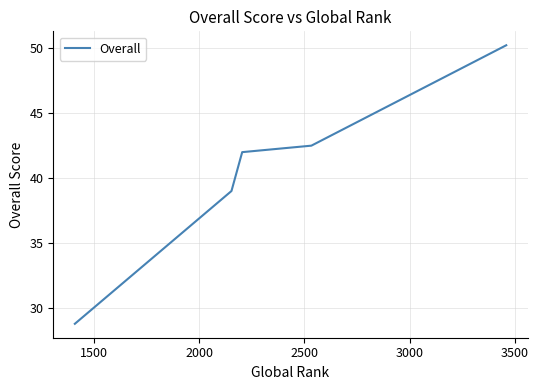

True or false: there are more than 0 points higher than both neighbors.

False